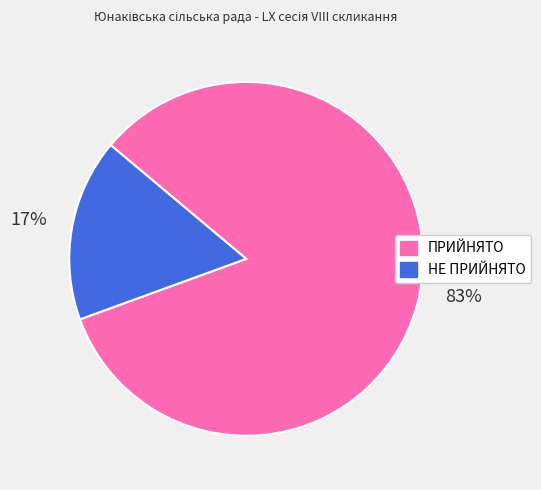

Combined, do ПРИЙНЯТО and НЕ ПРИЙНЯТО account for over 50%?

Yes